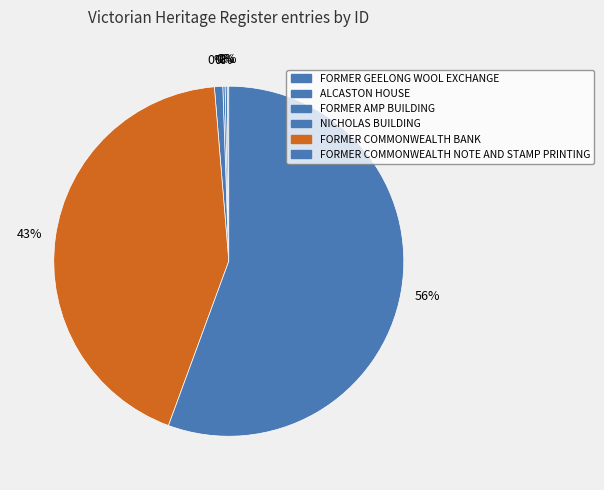

What is the majority slice?

FORMER COMMONWEALTH NOTE AND STAMP PRINTING